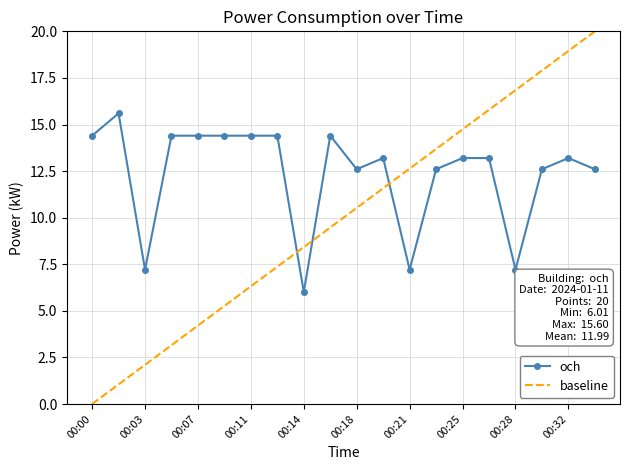

Rank the categories by value from highest to lowest.

00:02, 00:00, 00:05, 00:07, 00:09, 00:11, 00:13, 00:16, 00:20, 00:25, 00:27, 00:32, 00:18, 00:23, 00:30, 00:34, 00:03, 00:21, 00:28, 00:14